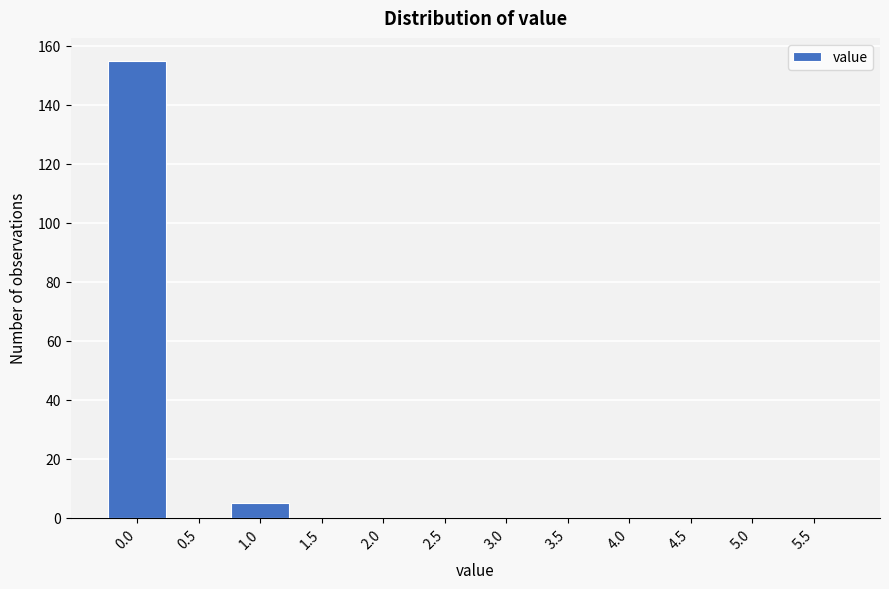

Reading left to right, list all the values displayed in this chart.

0.0=155	0.5=0	1.0=5	1.5=0	2.0=0	2.5=0	3.0=0	3.5=0	4.0=0	4.5=0	5.0=0	5.5=0